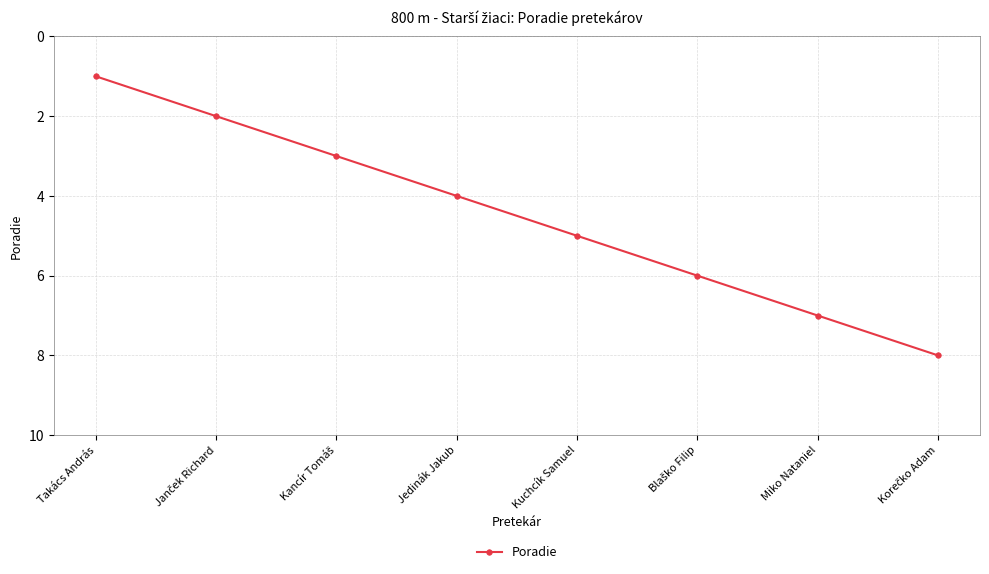

Which label corresponds to the smallest value in the chart?

Takács András